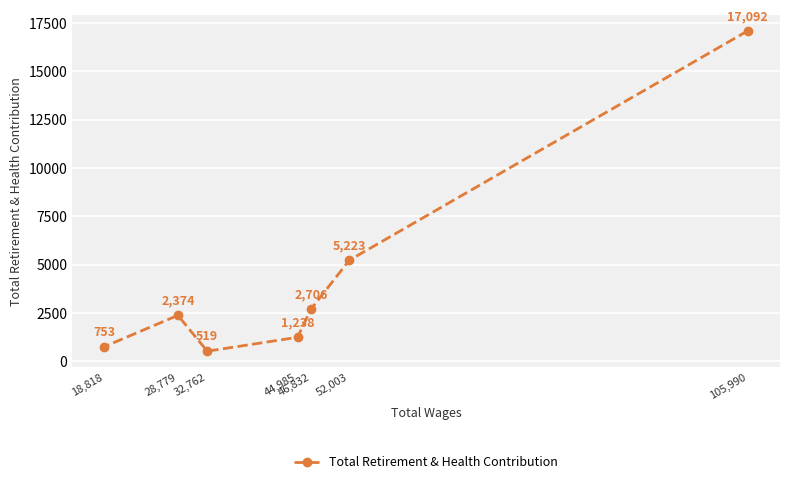

Reading left to right, transcribe all the data shown in this chart.

18,818=753	28,779=2374	32,762=519	44,985=1238	46,832=2706	52,003=5223	105,990=17092